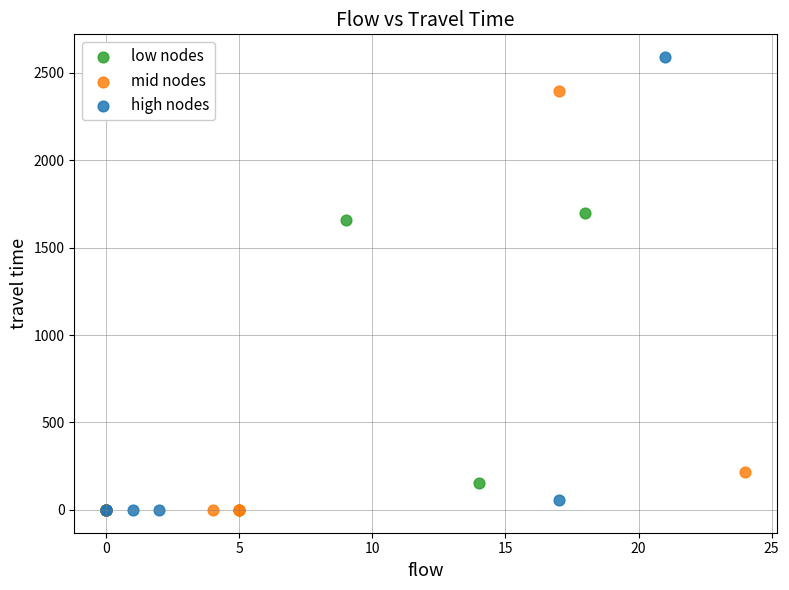

Which series has the widest spread of Y values?

high nodes